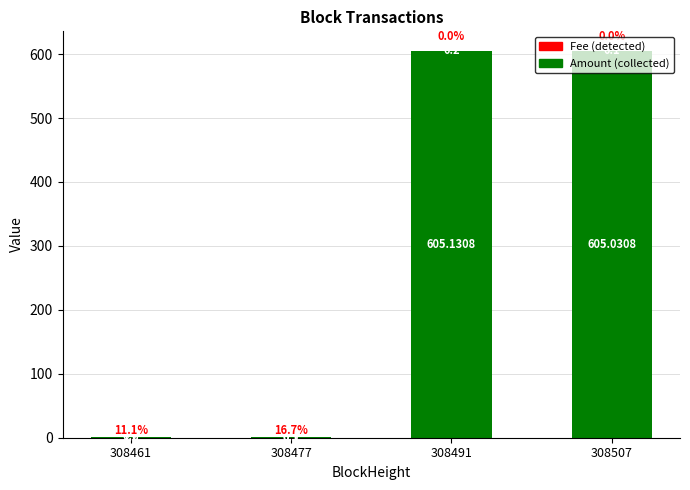

How many series are shown in this chart?

2